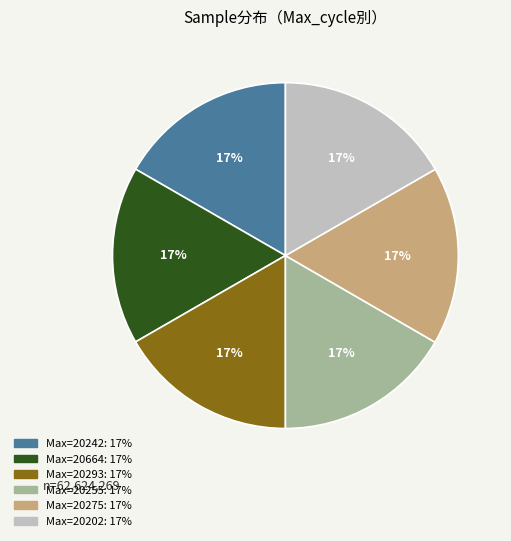

Is there a majority slice in this chart?

No